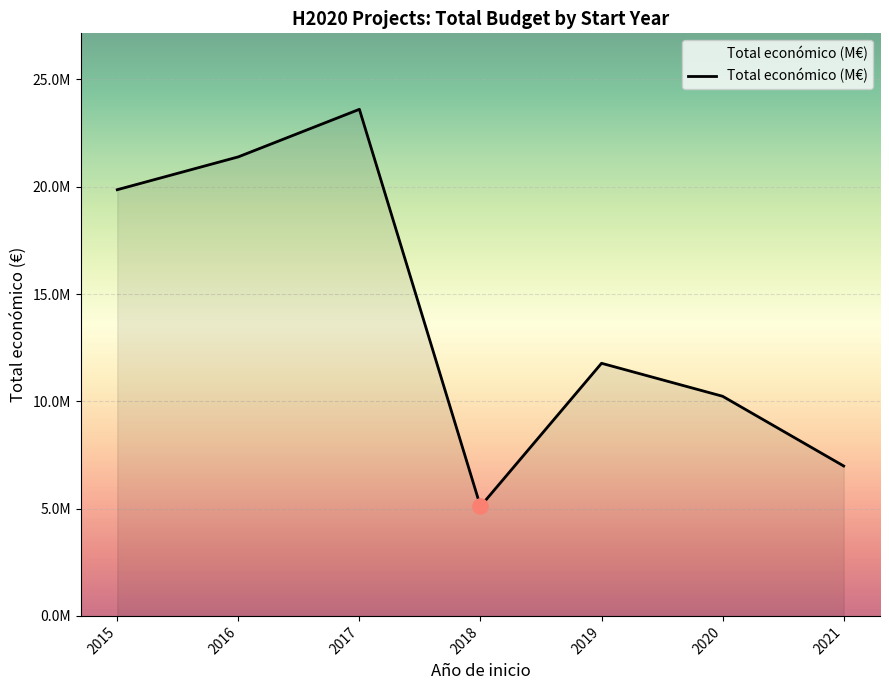

Which has a higher value, 2018 or 2016?

2016